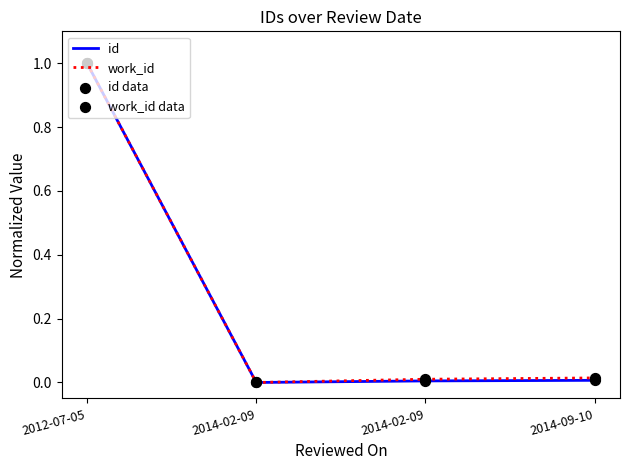

Which series has the largest total across all categories?

work_id